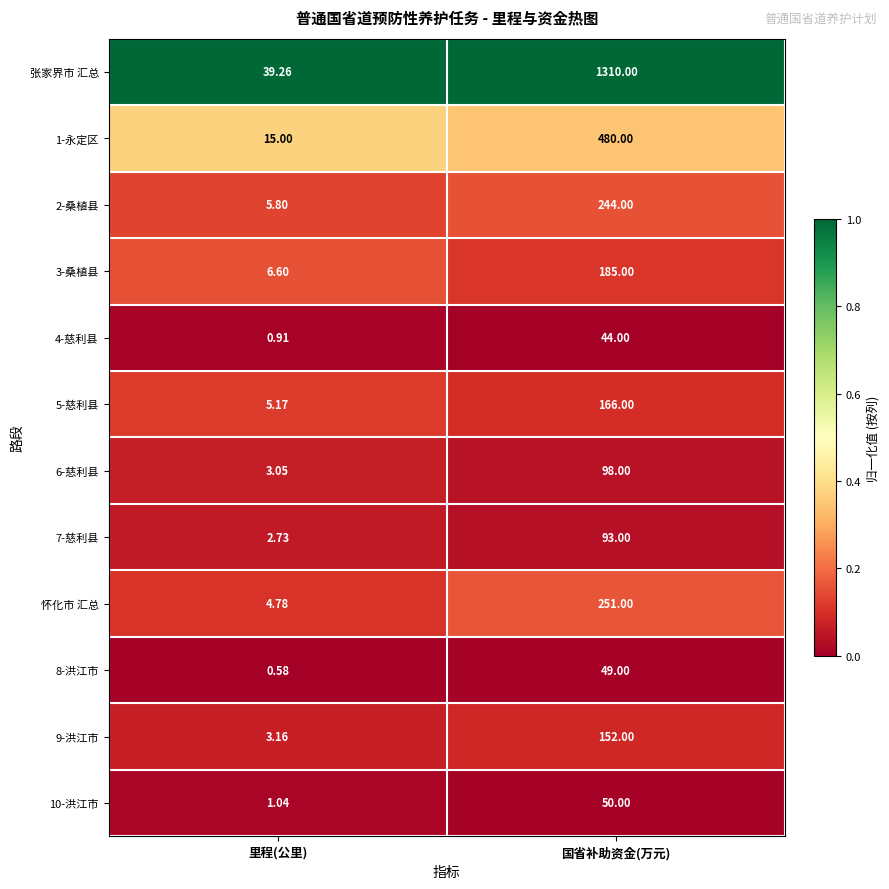

Which category has the highest value across all series?

国省补助资金(万元)